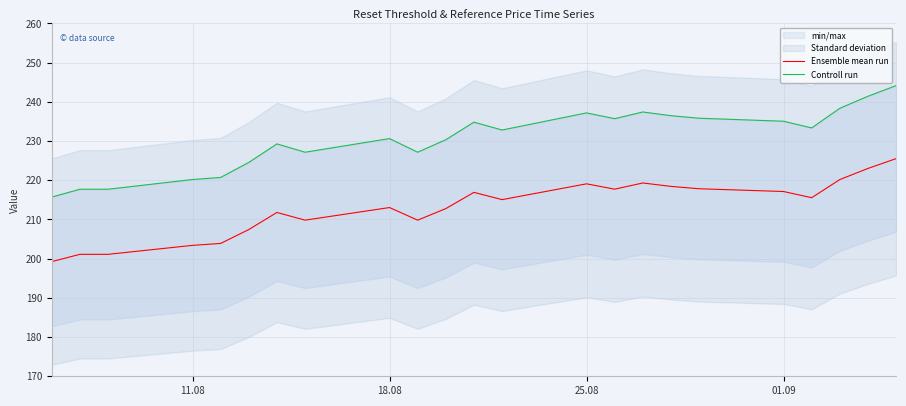

What is the highest value of the Ensemble mean run series?

225.5